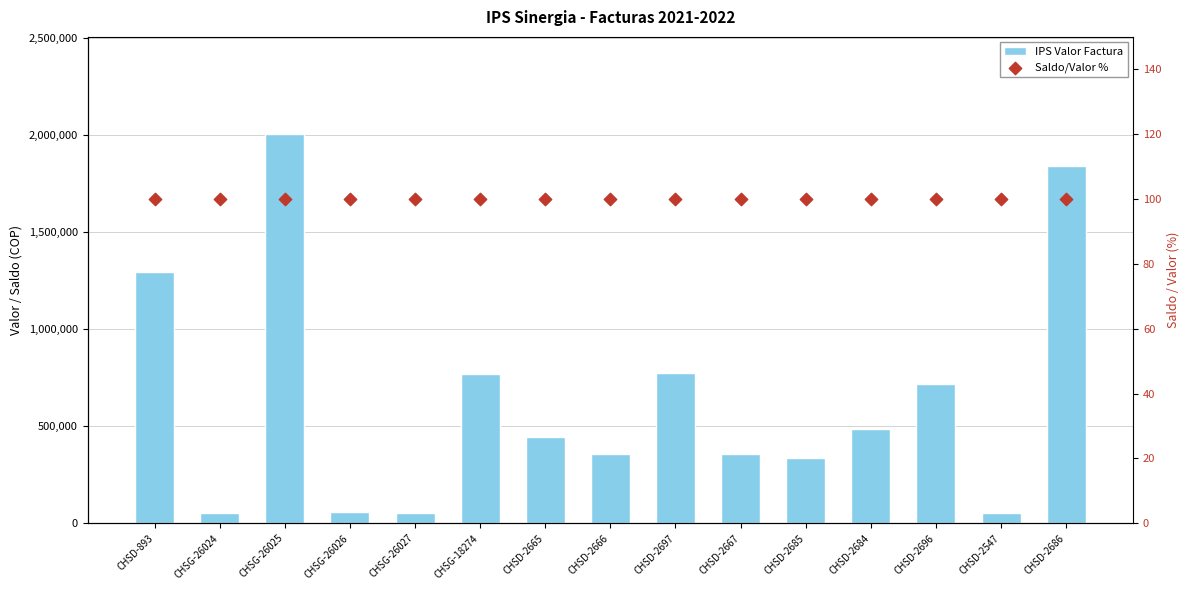

What is the total value across all series at CHSD-2684?

486098